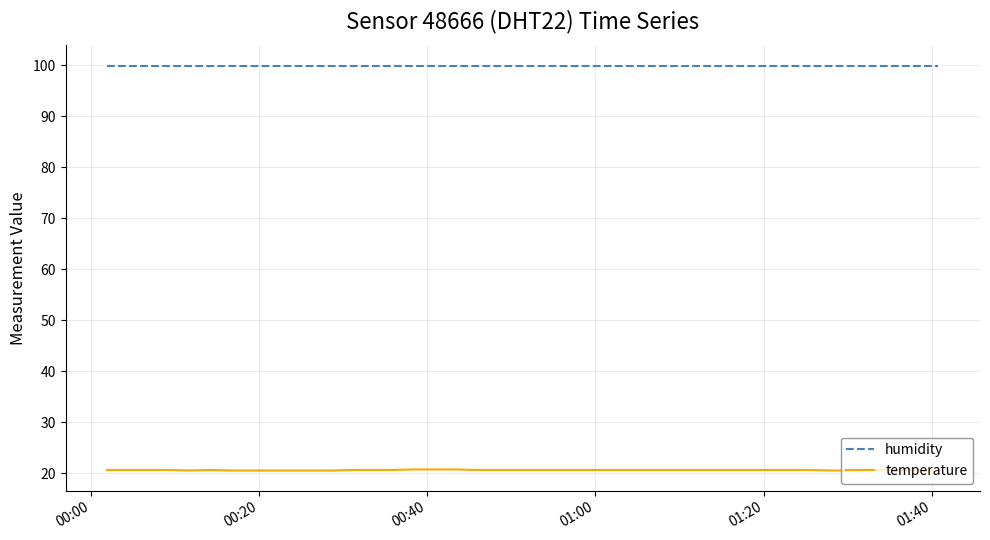

Which series has the widest spread of values?

temperature